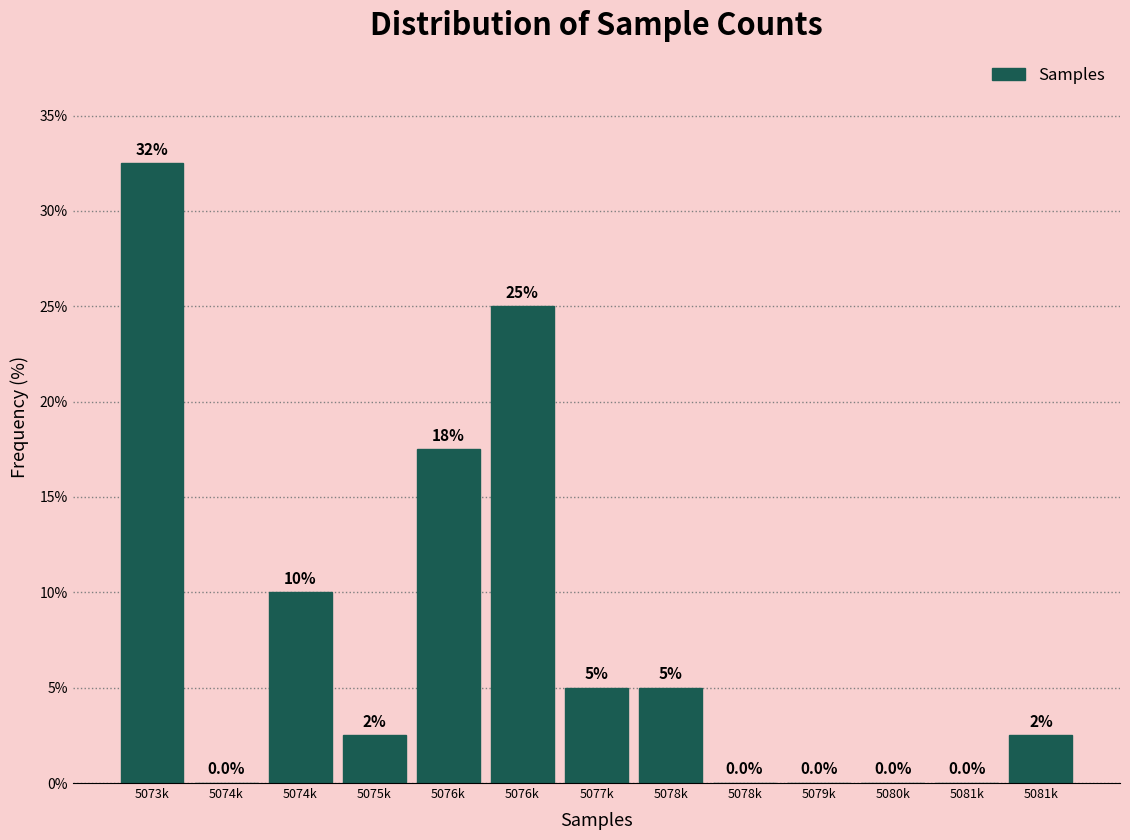

Count the number of values greater than 2.

8